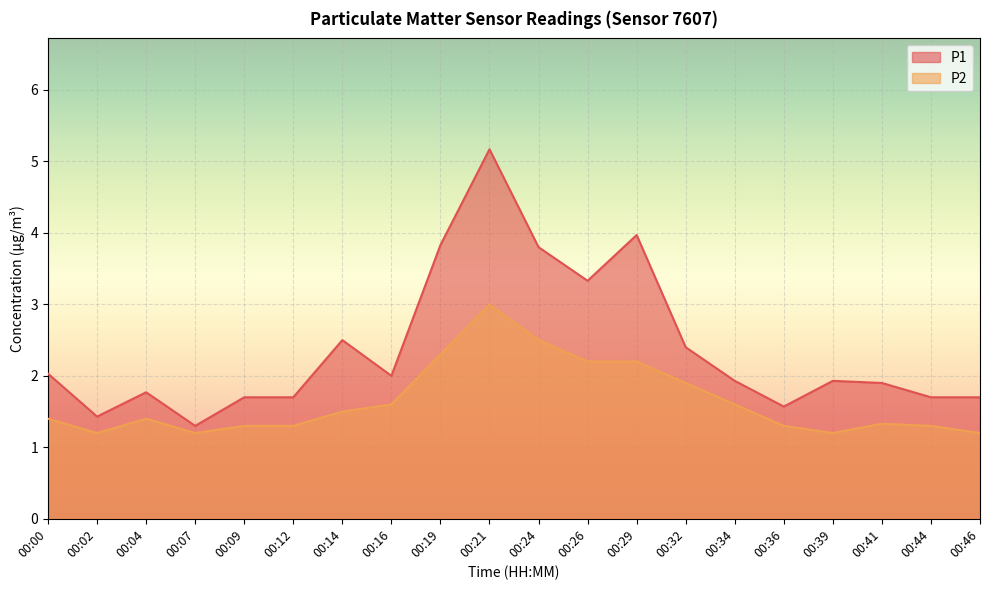

What is the total value across all series at 00:46?

2.9